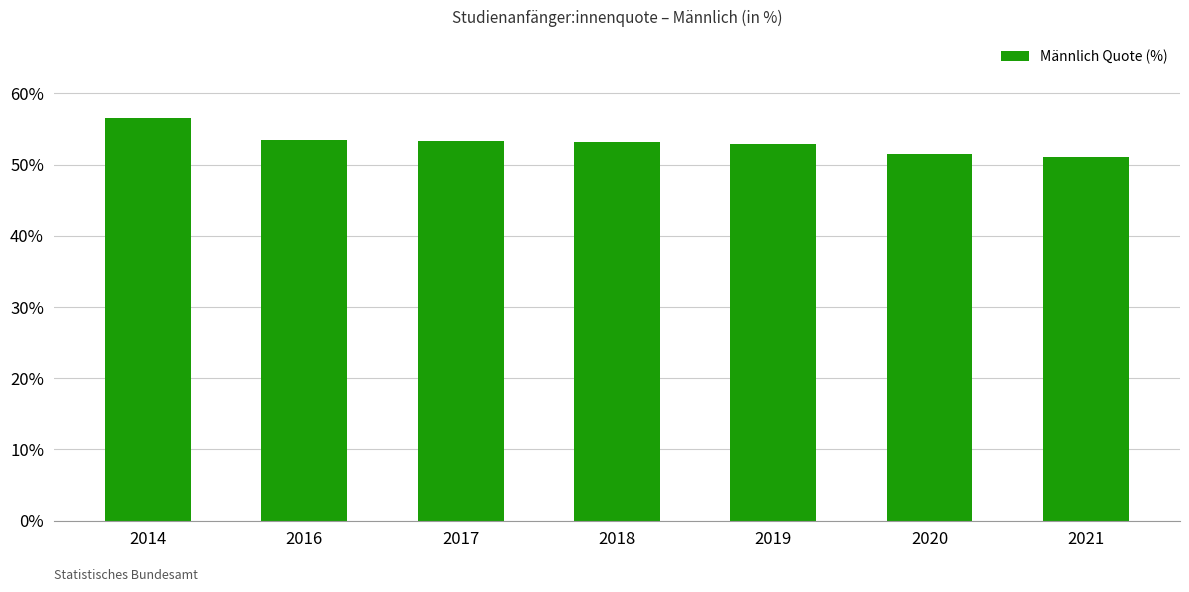

What is the change in value from 2018 to 2019?

-0.2